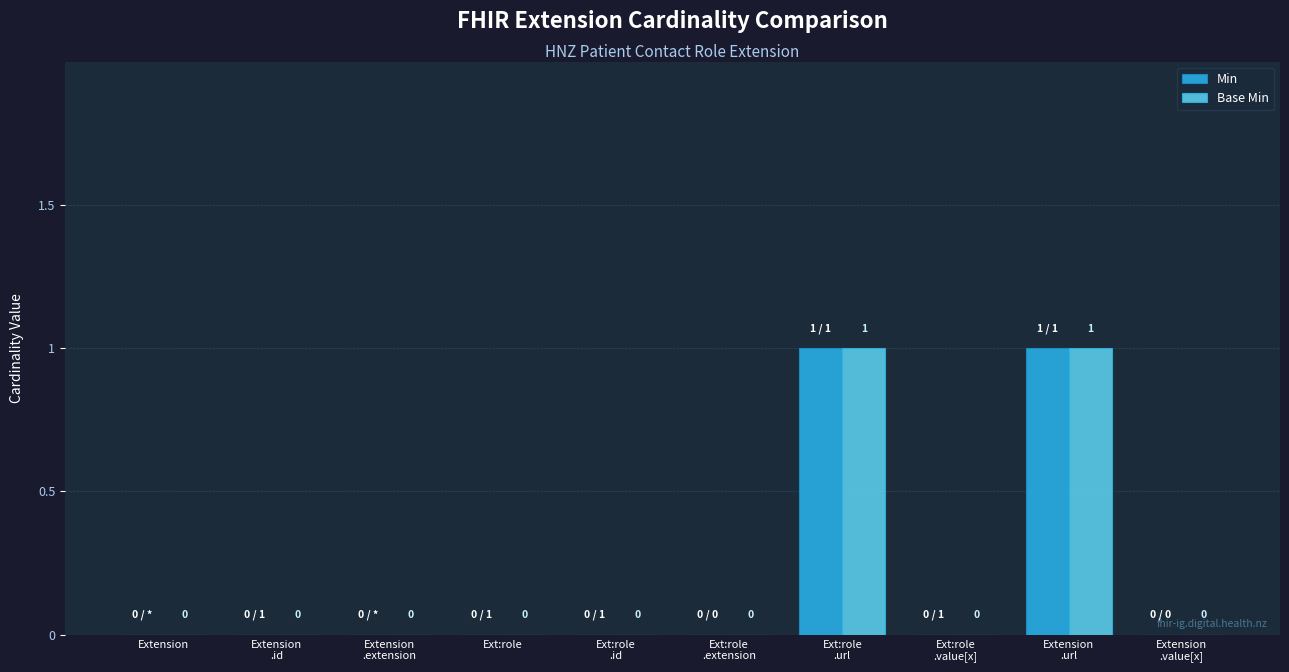

The Base Min series shows 0 at Extension. True or false?

True